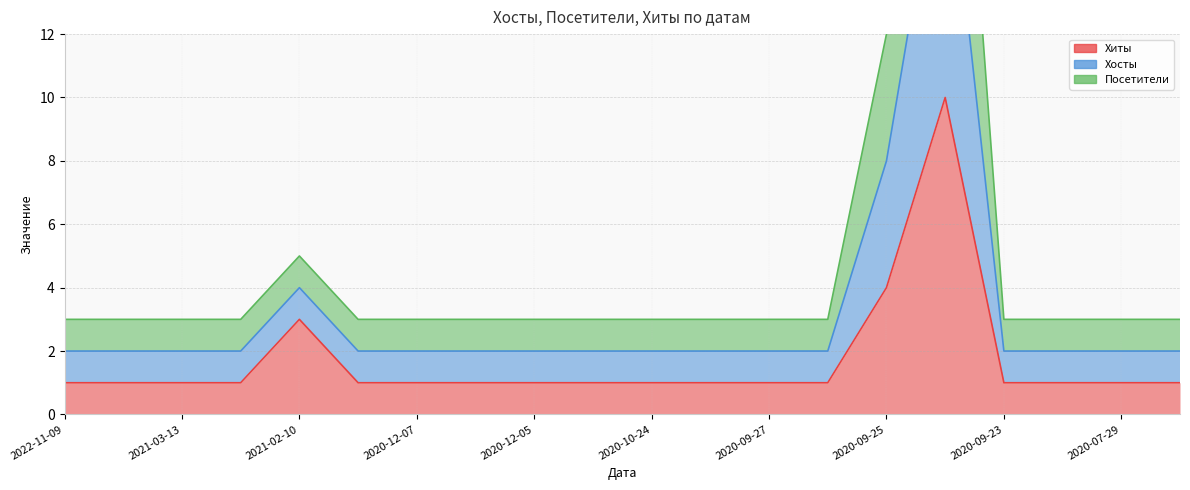

What are all the series names shown in the legend?

Хиты, Хосты, Посетители